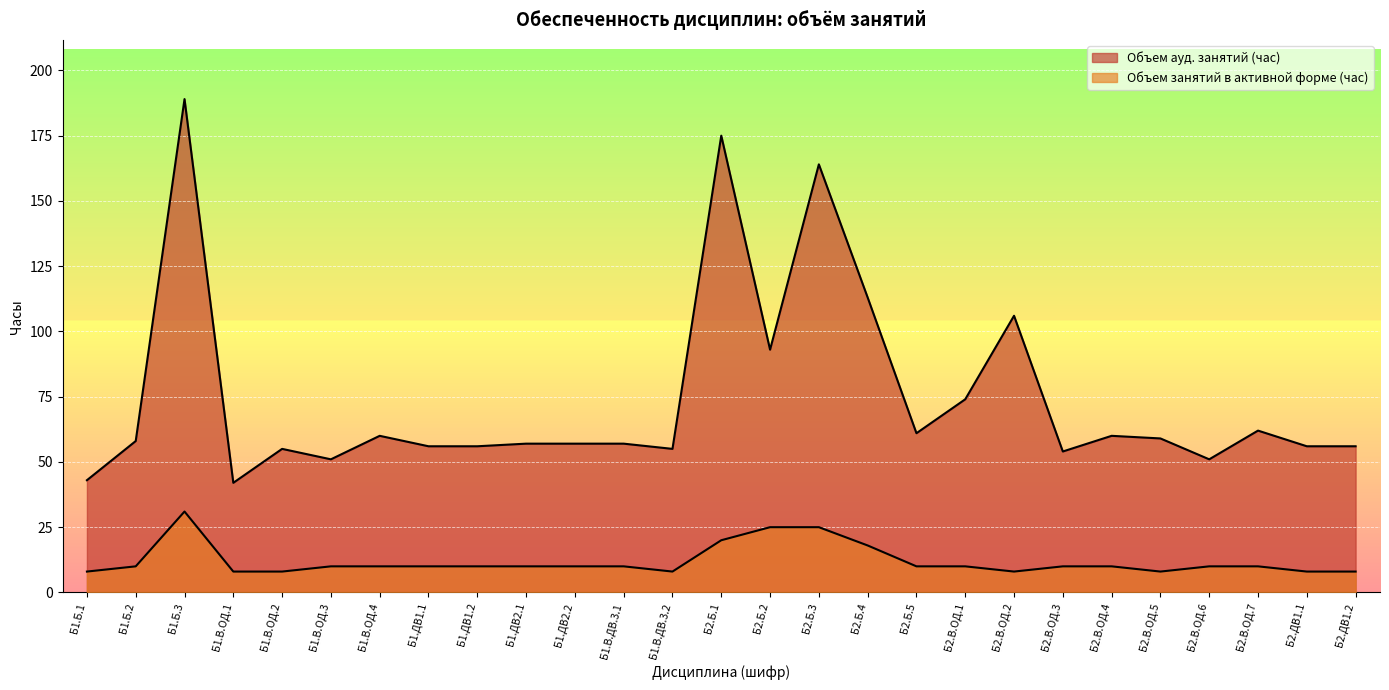

Is the value of Объем ауд. занятий (час) at Б1.В.ДВ.3.1 greater than the value of Объем занятий в активной форме (час) at Б1.ДВ2.1?

Yes